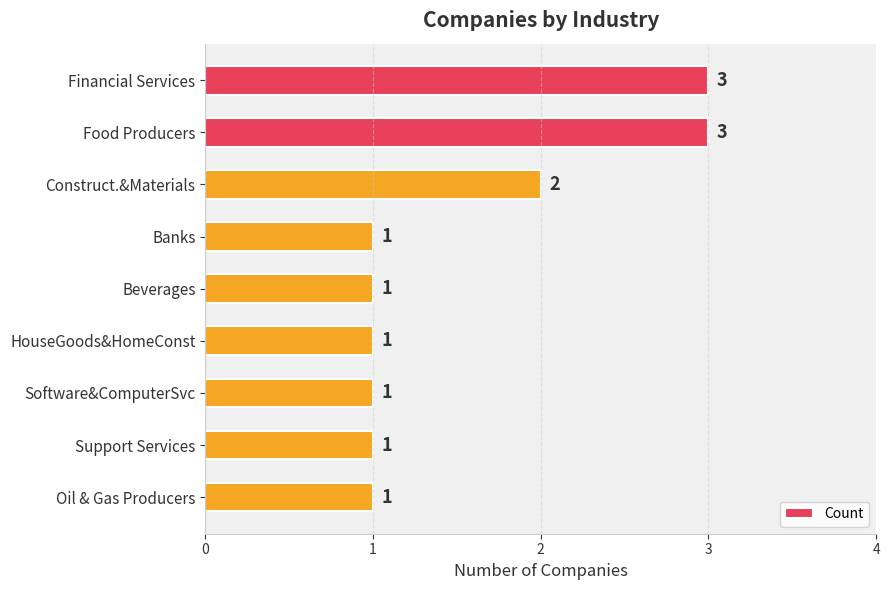

What is the sum of all values?

14